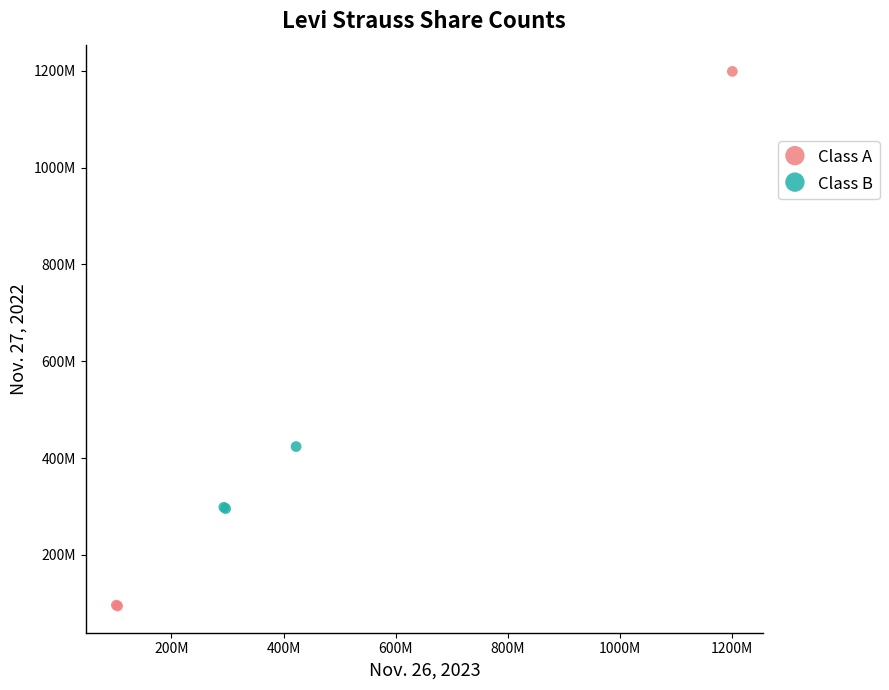

Which series contains the highest Y value?

Class A